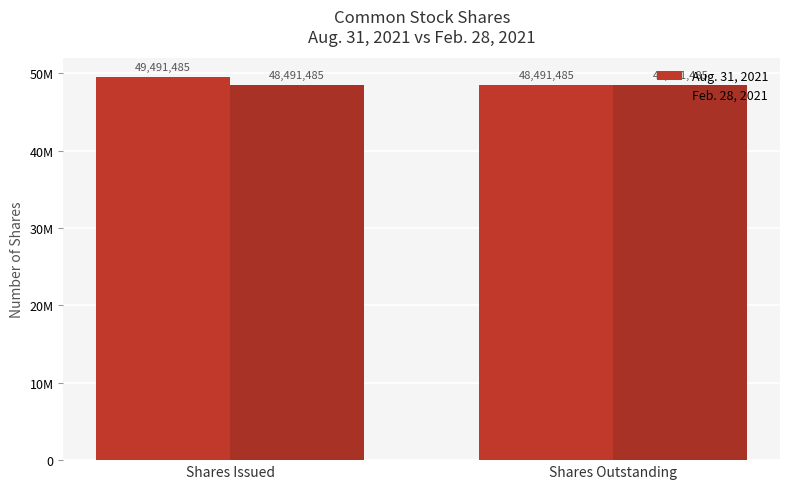

Which category has the lowest value across all series?

Shares Outstanding